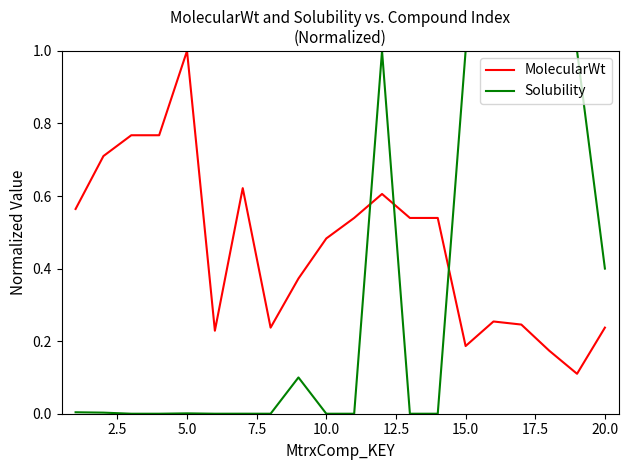

Which series has the largest total across all categories?

MolecularWt